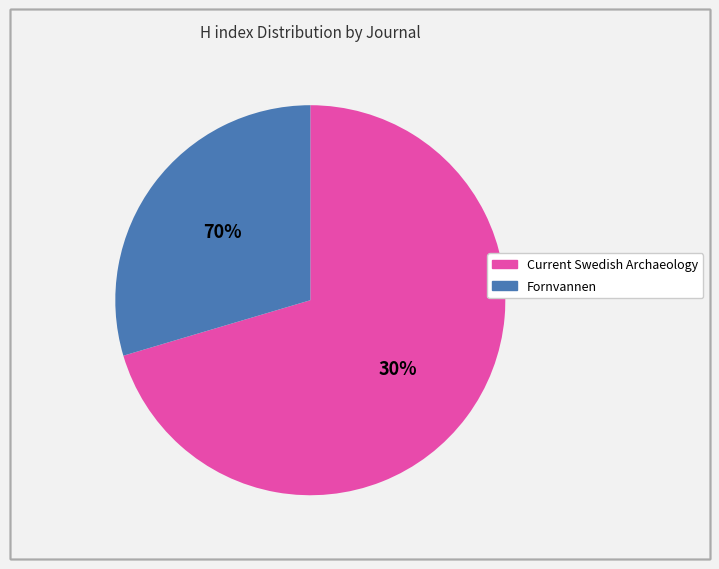

How many segments does this pie chart have?

2